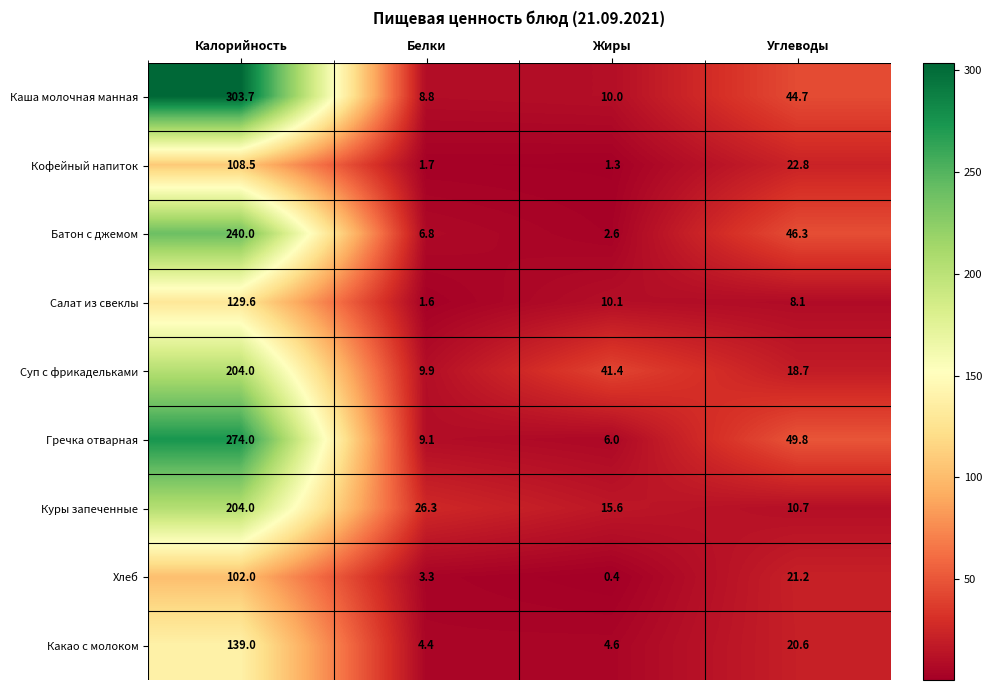

What is the difference between the Куры запеченные values at Жиры and Белки?

10.7